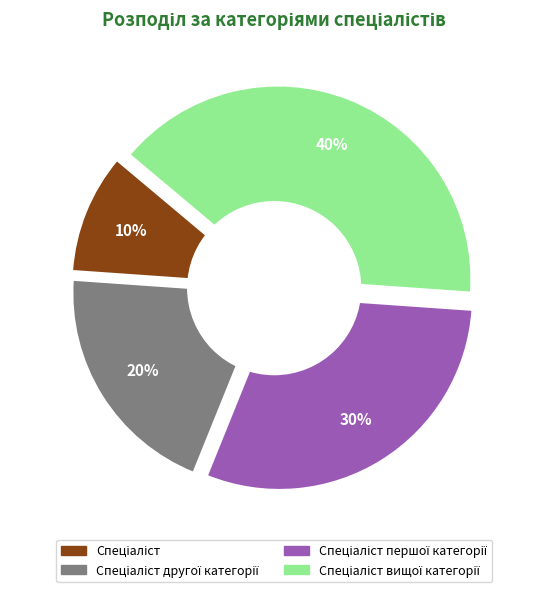

To the nearest percent, what percentage of the pie is Спеціаліст другої категорії?

20%